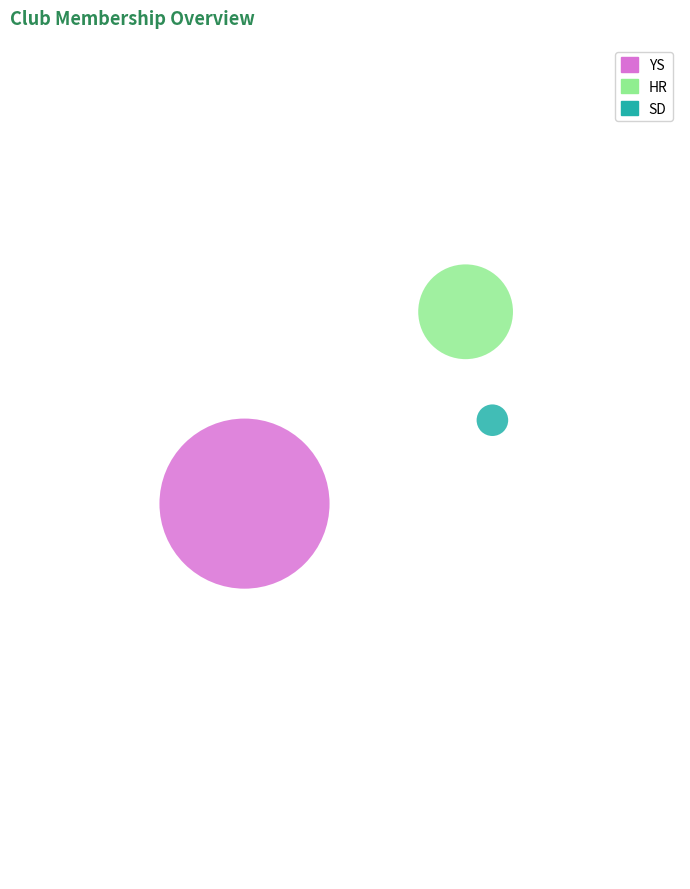

What are all the series names shown in the legend?

YS, HR, SD